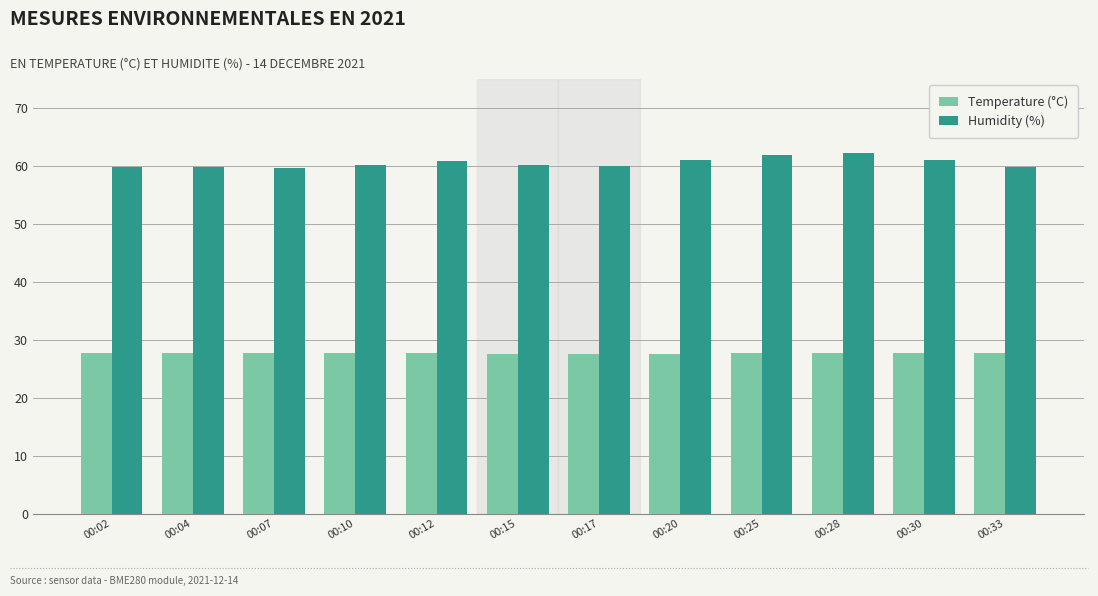

What is the total value across all series at 00:30?

88.8